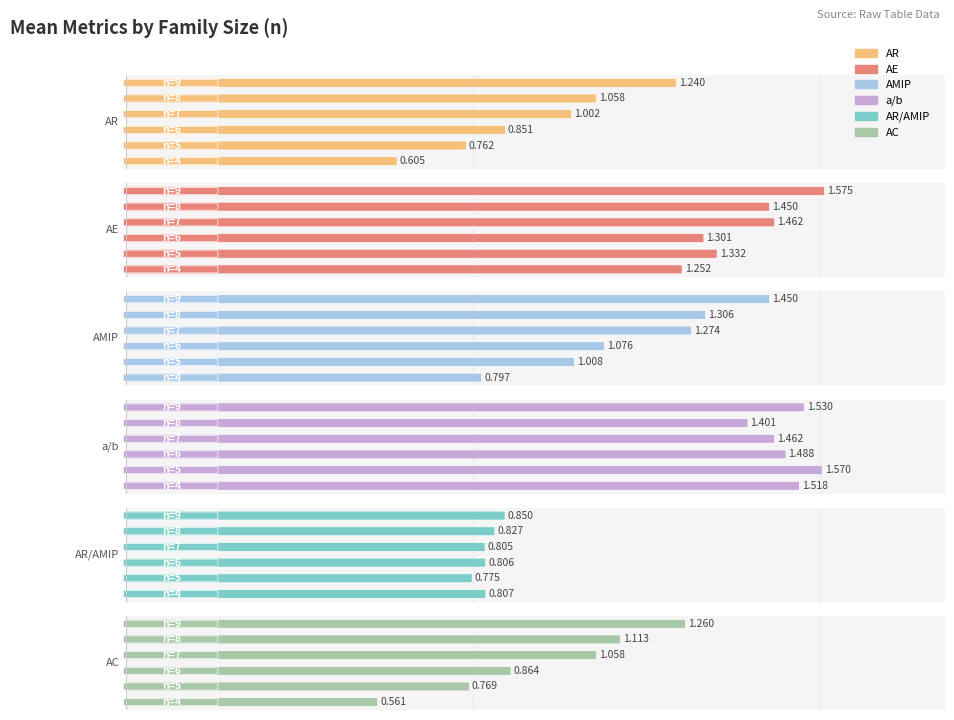

Where do AC and AR first cross each other?

n=4 and n=5